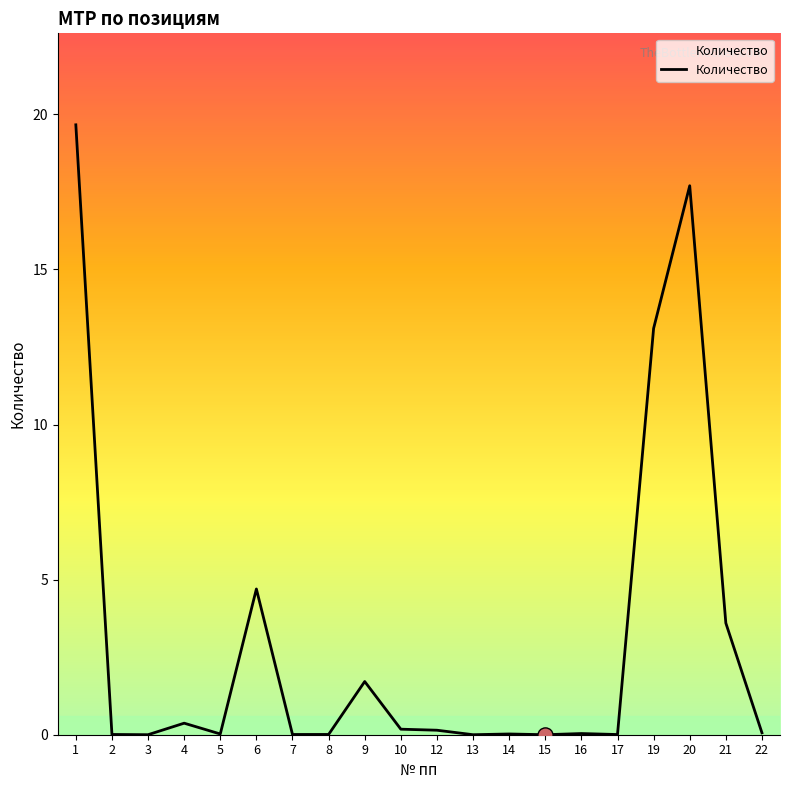

What is the change in value from 1 to 5?

-19.6